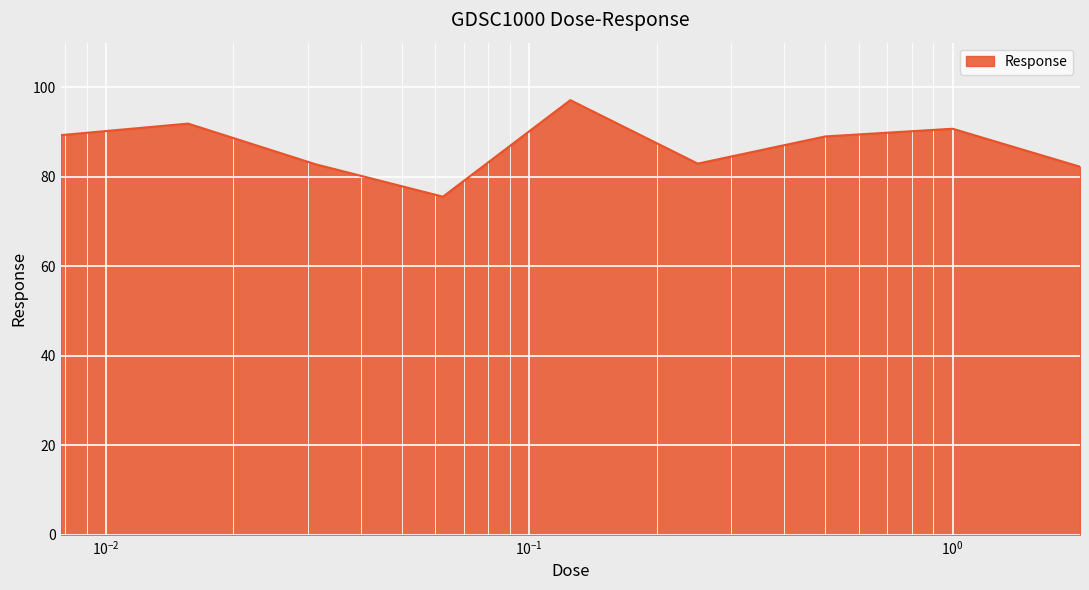

Does the chart have visible grid lines?

Yes